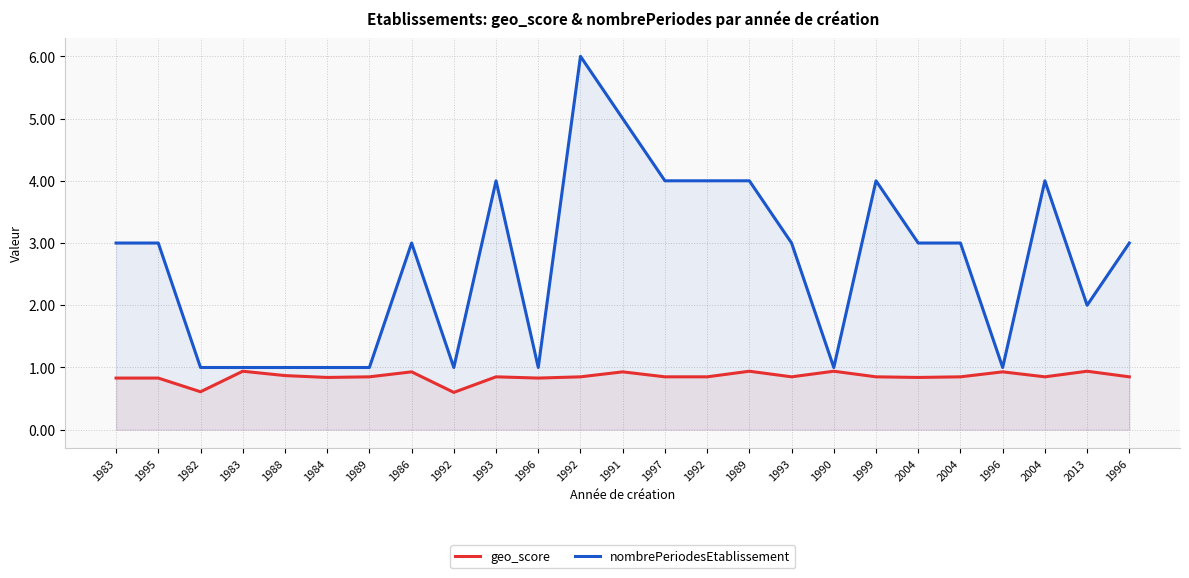

Is it true that nombrePeriodesEtablissement equals 0.5 at 1982?

False